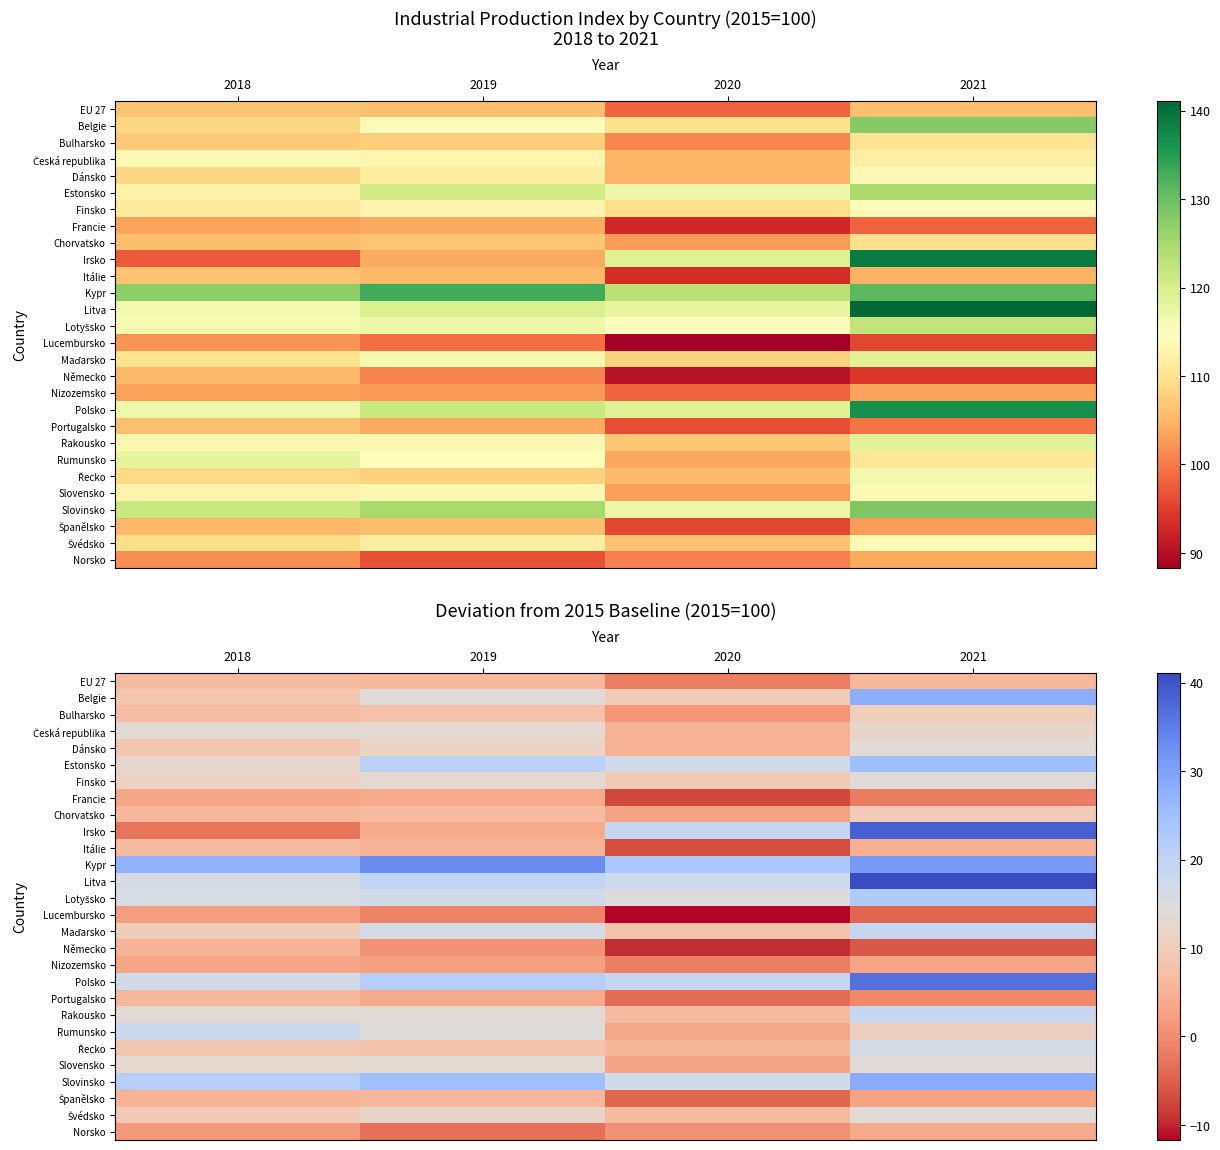

Which has a higher value, 2020 or 2021?

2021